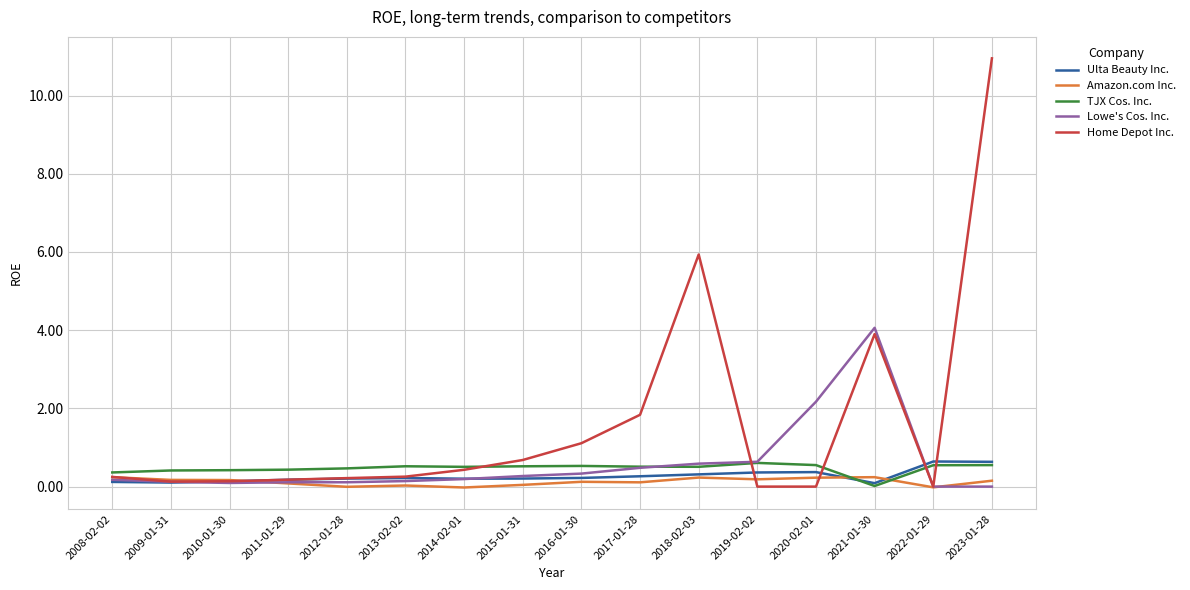

Is the value of Amazon.com Inc. at 2017-01-28 greater than the value of Ulta Beauty Inc. at 2015-01-31?

No